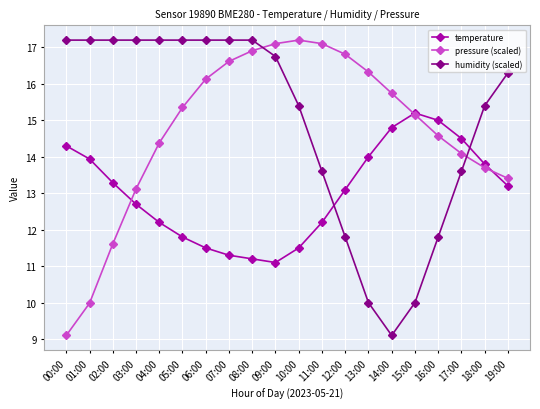

Read the temperature value at 09:00.

11.1